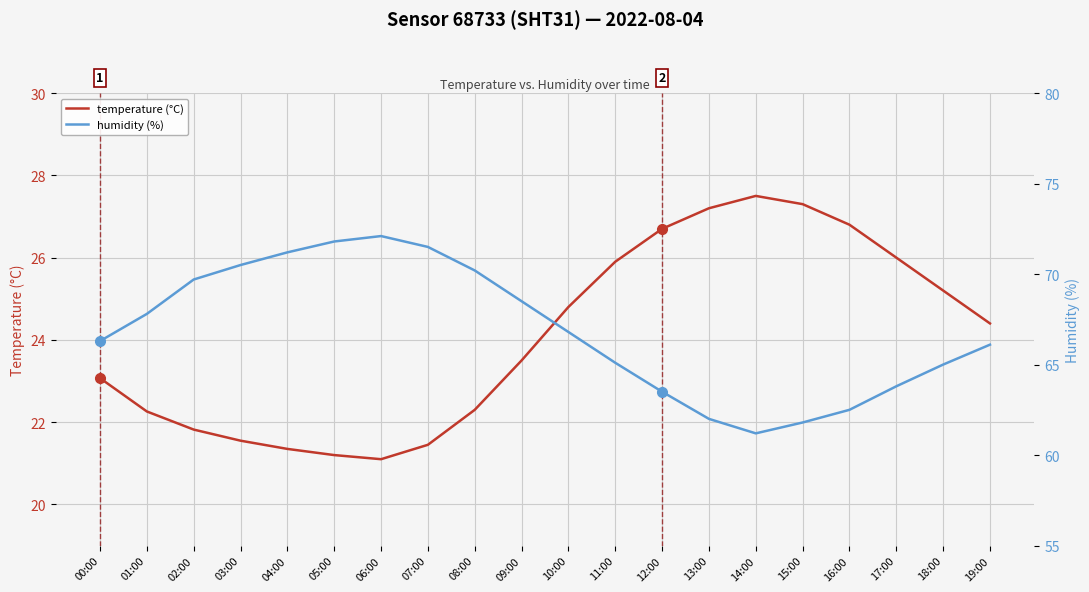

How many lines are shown in the chart?

2